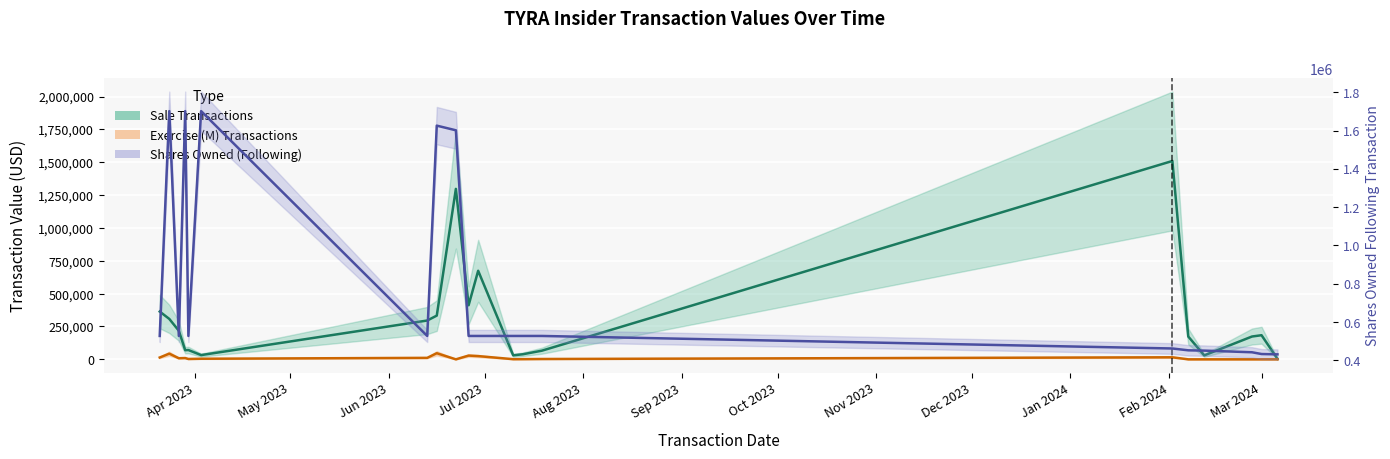

What is the spread (max minus min) of values at 2024-02-12?

451480